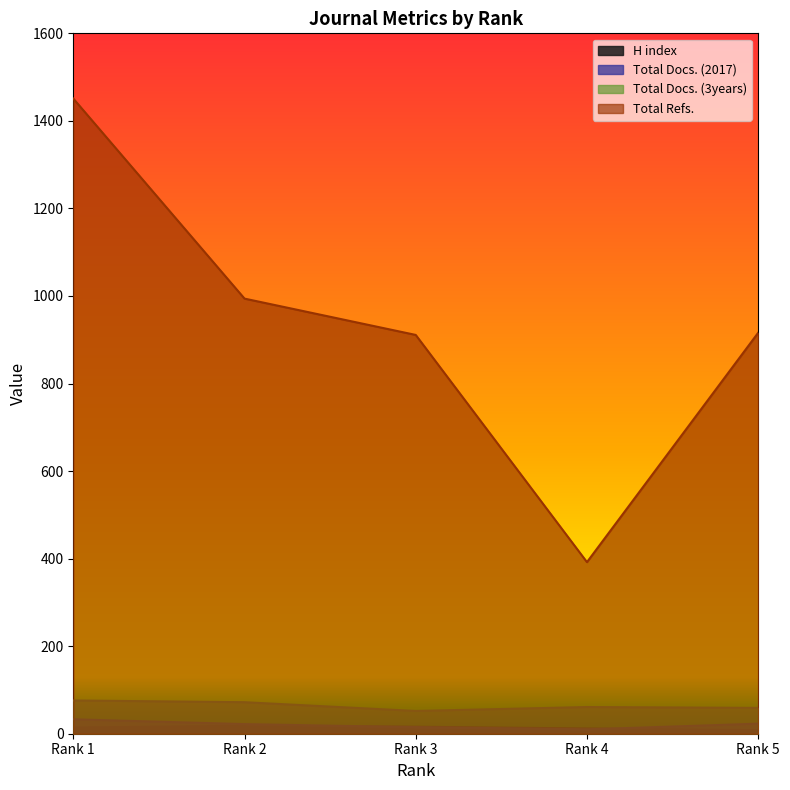

What is the total value across all series at Rank 4?

475